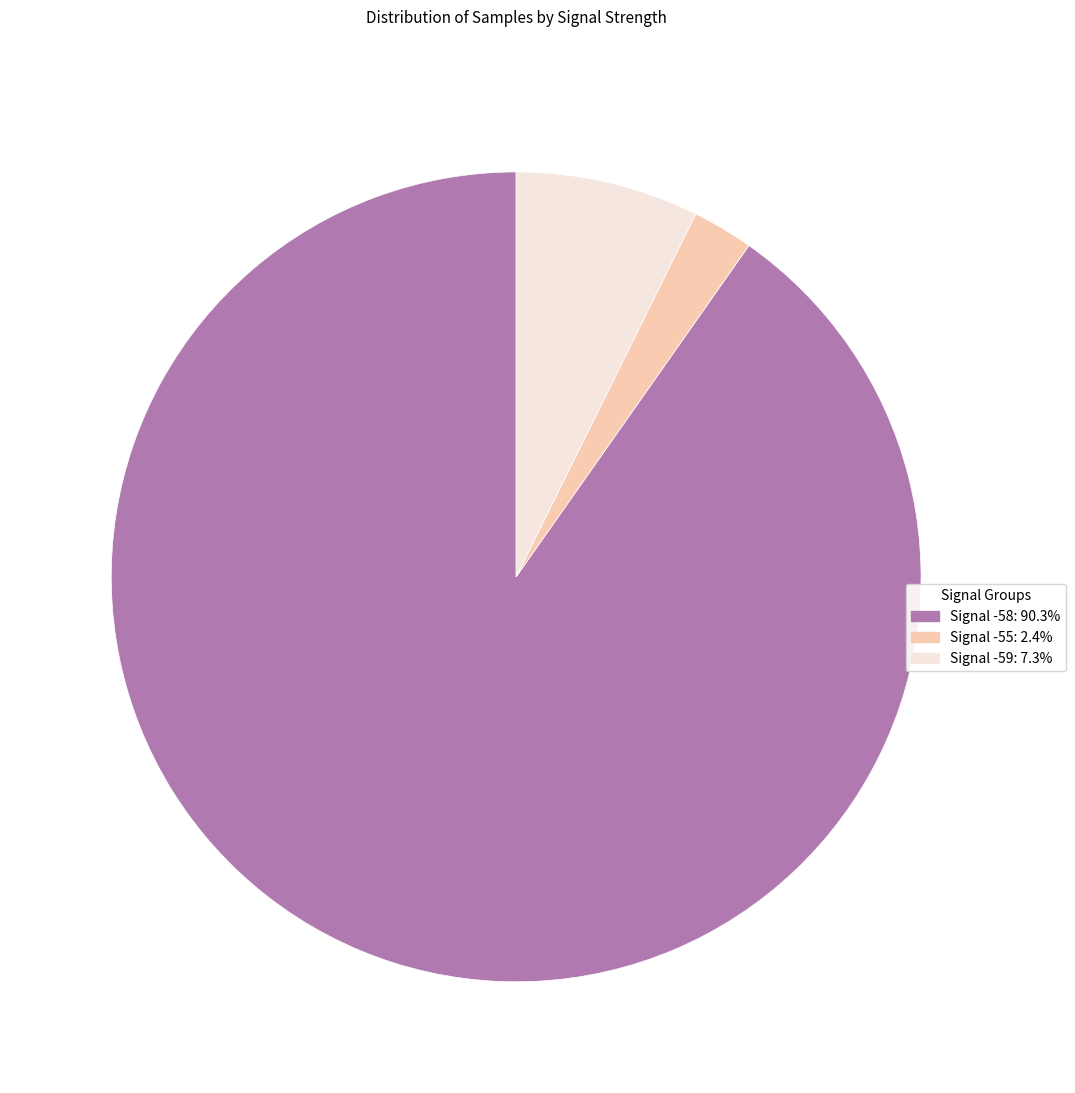

What is the largest slice in the pie chart?

Signal -58